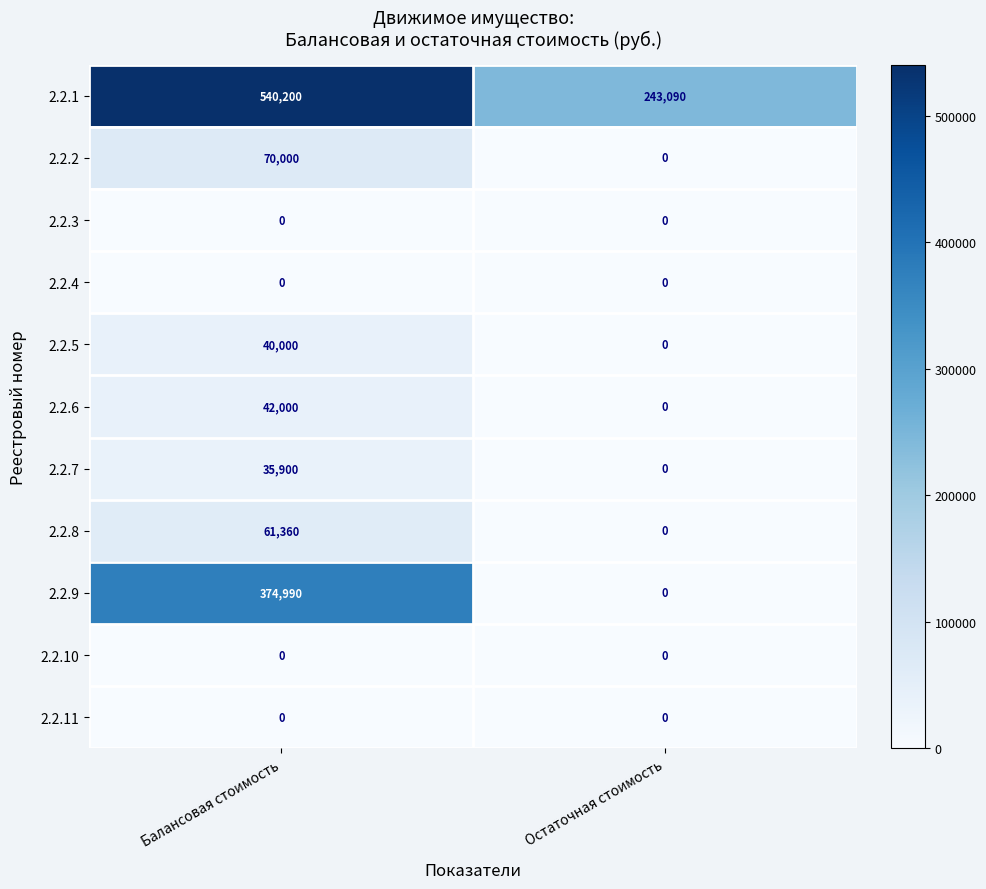

List the labels in order of 2.2.5 value, smallest first.

Остаточная стоимость, Балансовая стоимость